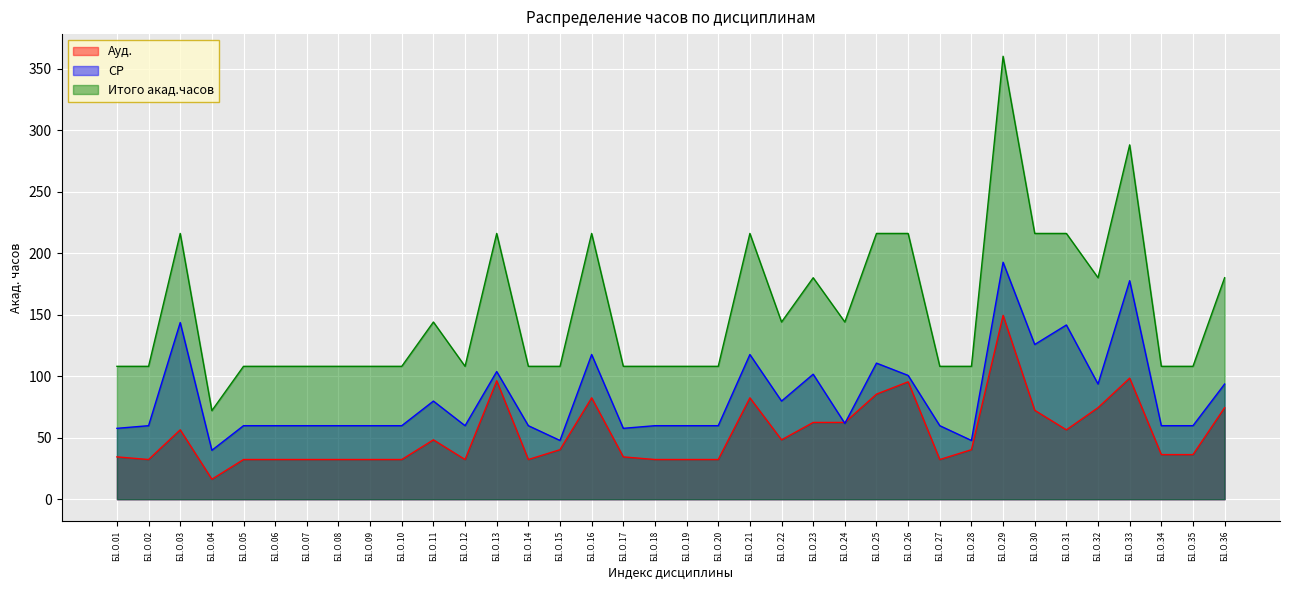

Which category has the lowest value in the СР series?

Б1.О.04